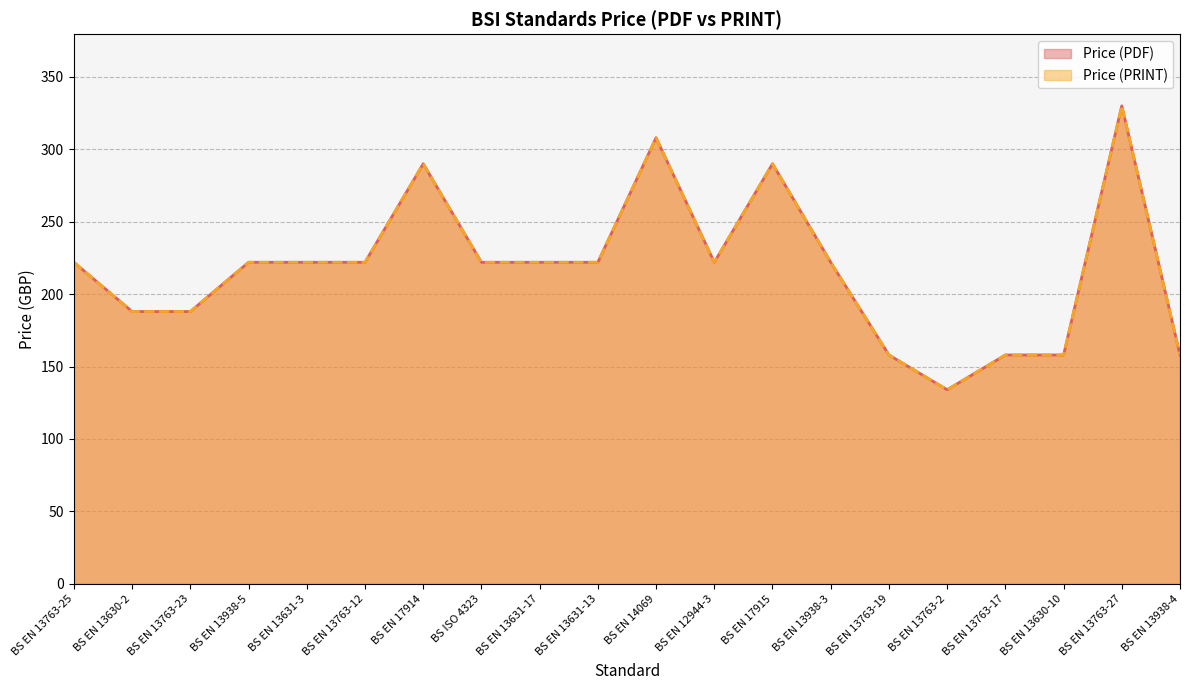

List the series in order of their peak value, lowest first.

Price (PDF), Price (PRINT)